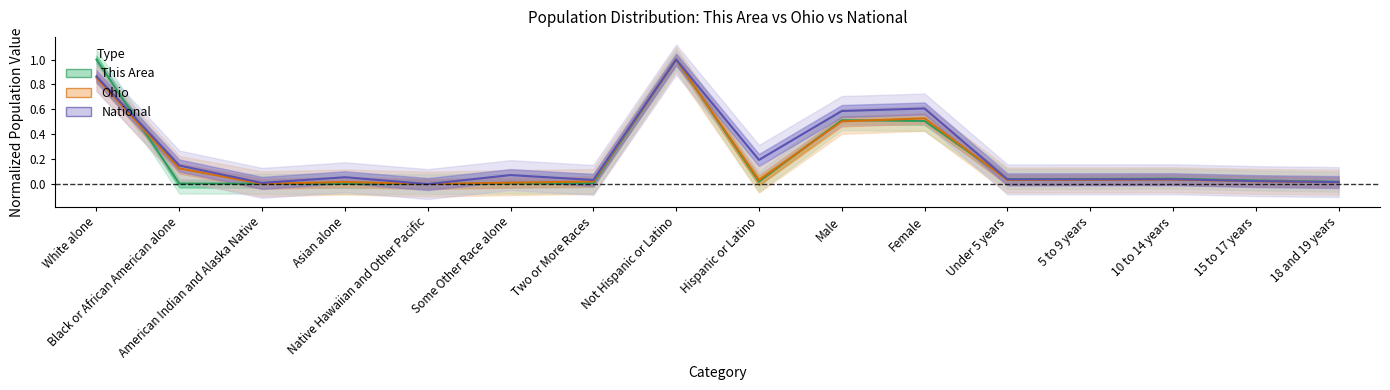

What is the difference between the maximum and minimum values in the This Area series?

1.0